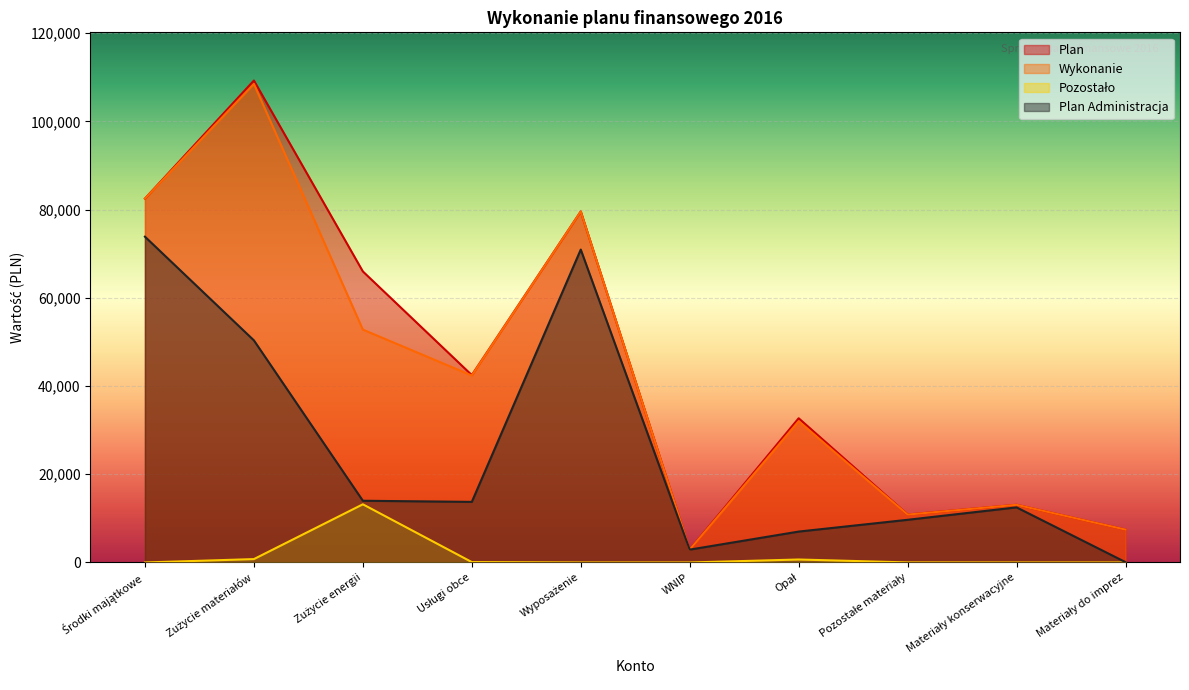

At which category is the sum across all series the highest?

Zużycie materiałów